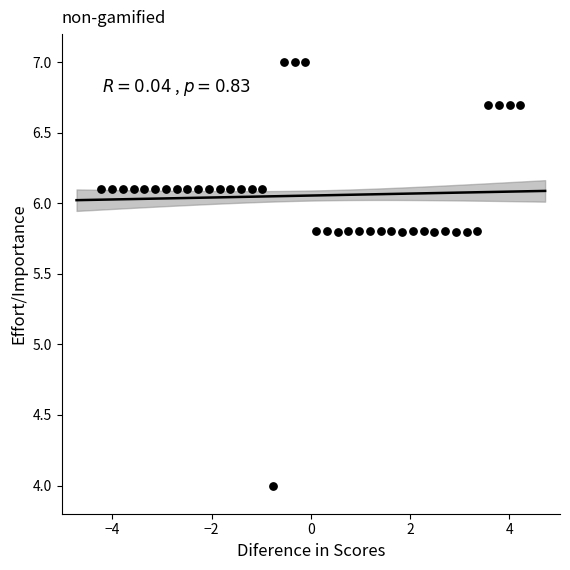

What is the range of X values (max minus min)?

8.4